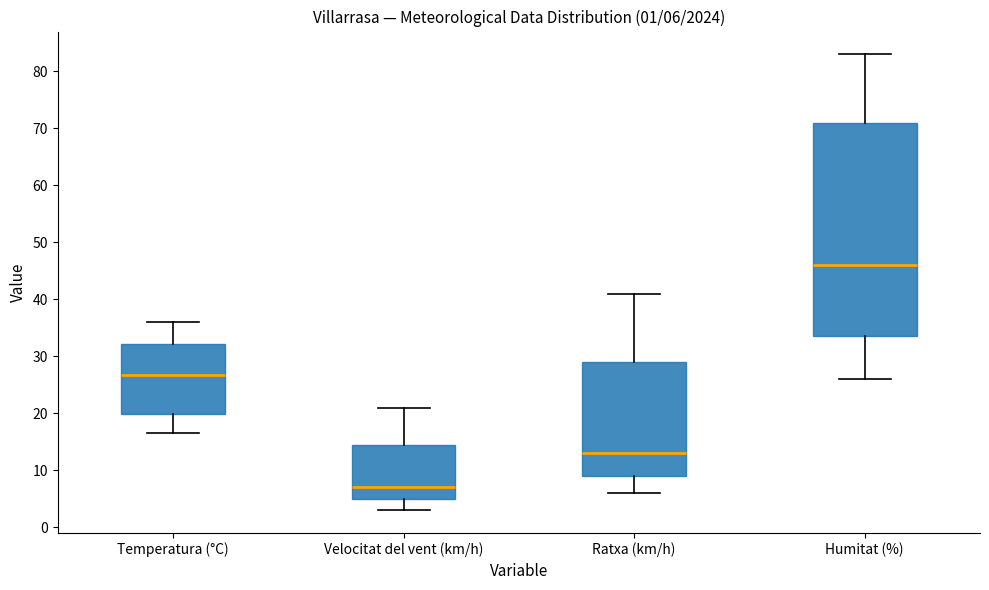

Which box has the lowest median line?

Velocitat del vent (km/h)